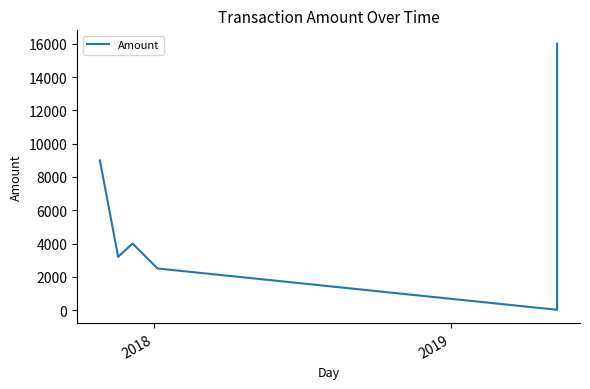

What is the maximum value shown in the chart?

16015